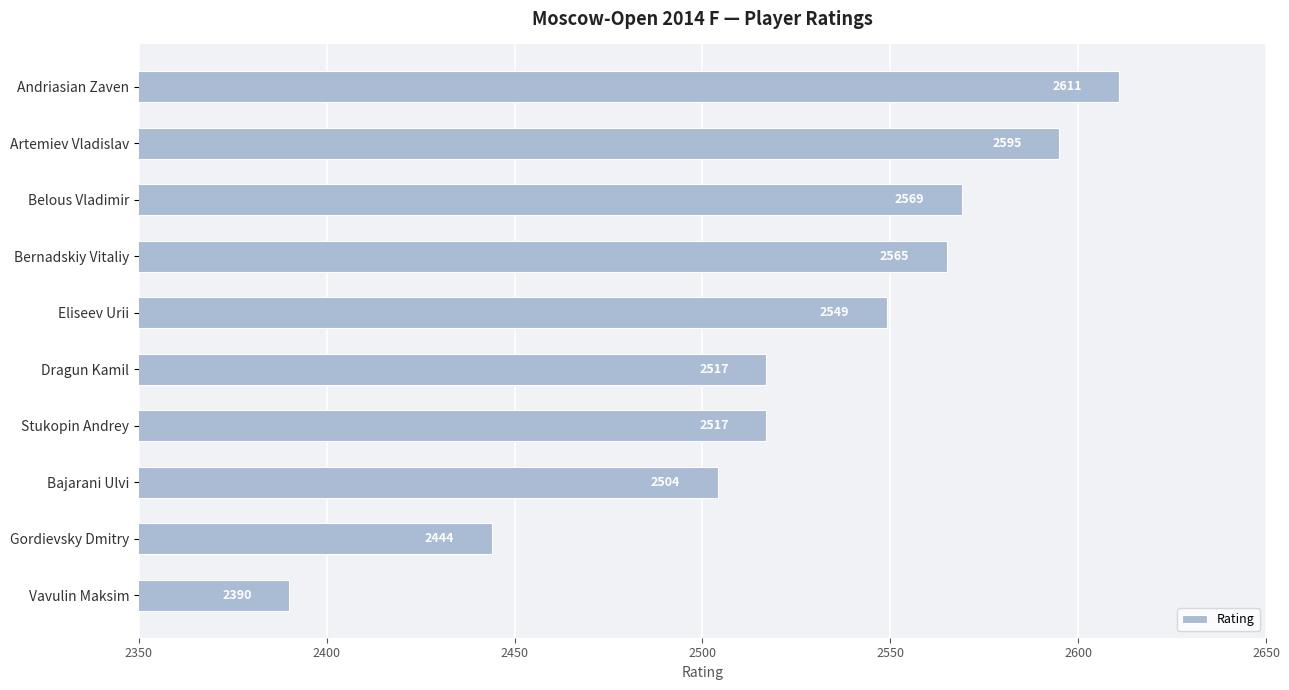

Which label corresponds to the largest value in the chart?

Andriasian Zaven